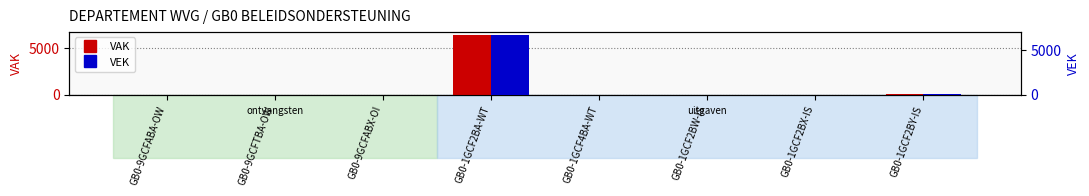

At which label is VEK closest to 3387?

GB0-1GCF2BY-IS